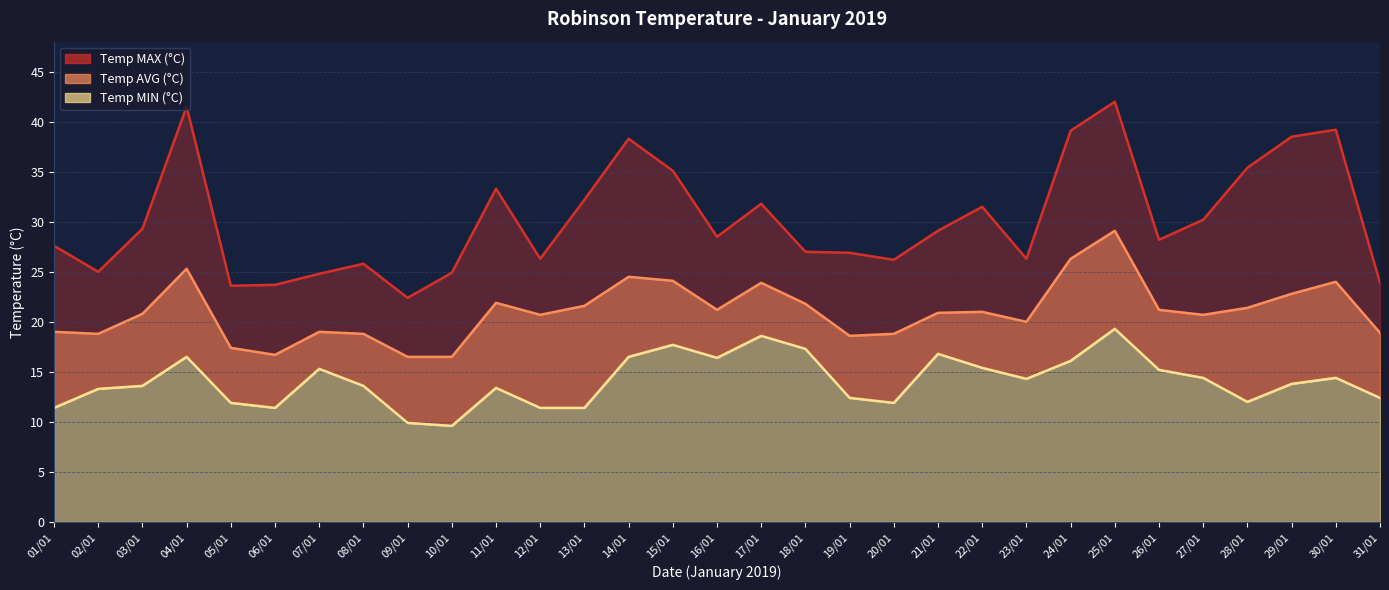

Is the value of Temp MIN at 14/01 greater than the value of Temp AVG at 23/01?

No